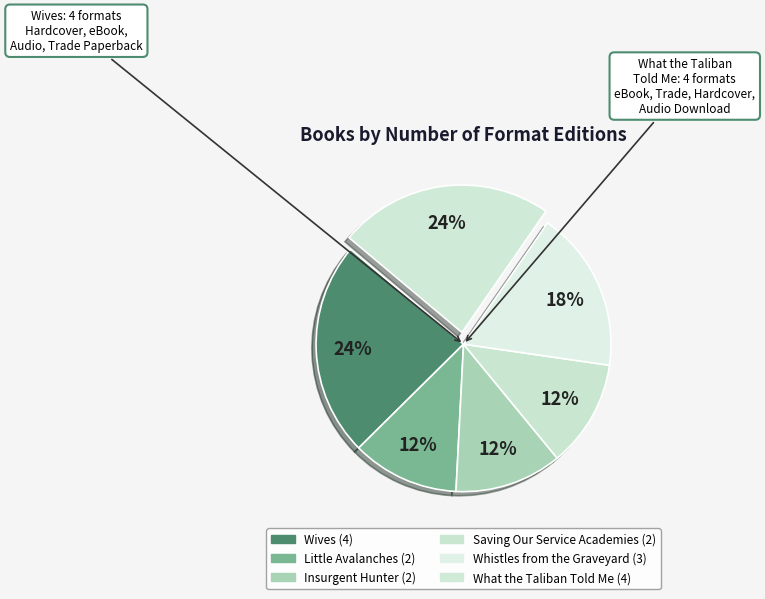

How many segments does this pie chart have?

6